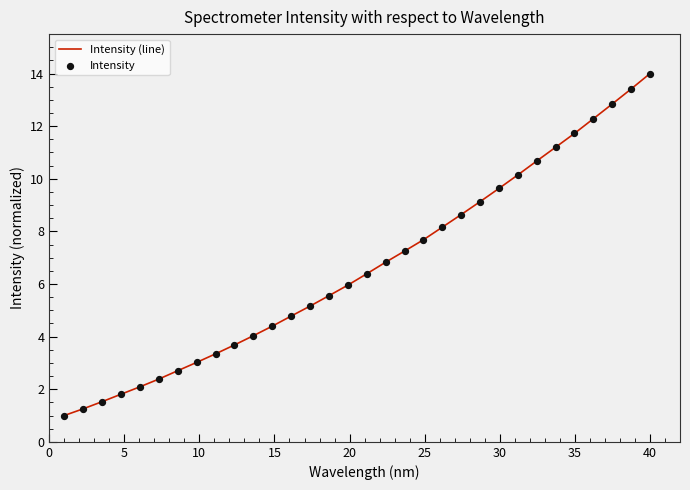

What is the smallest value displayed?

1.0